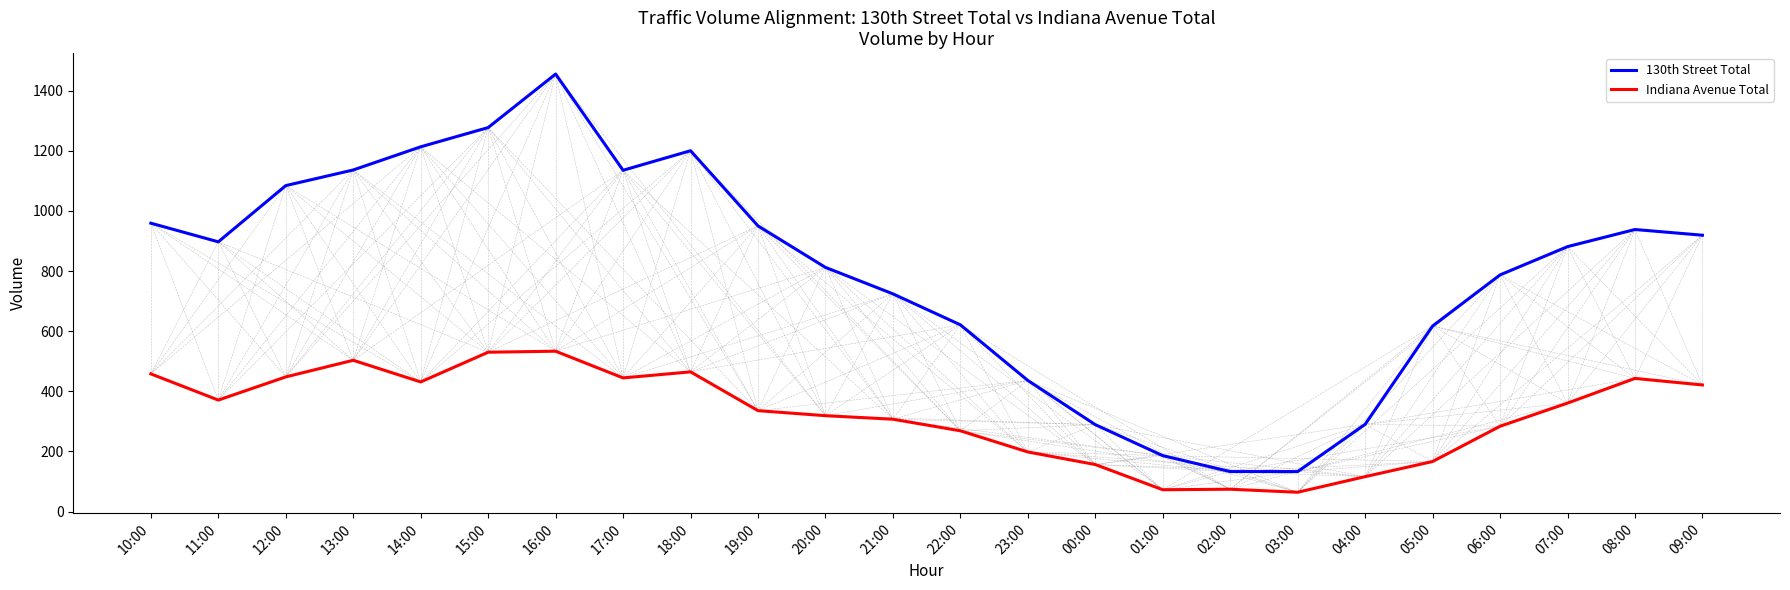

Rank the series at 22:00 from lowest to highest value.

Indiana Avenue Total, 130th Street Total